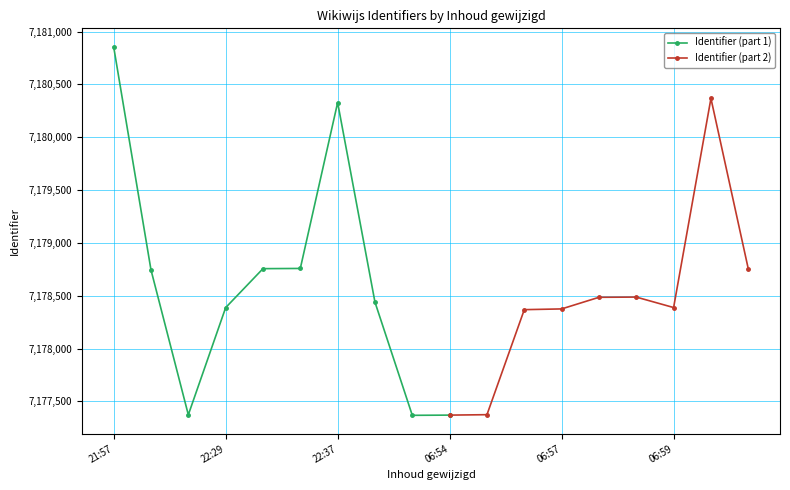

What is the greatest value displayed?

7180856